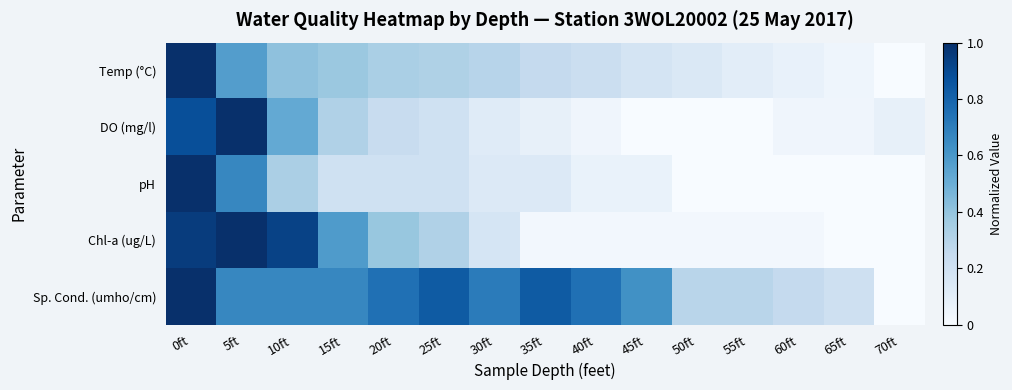

How many categories are shown in the chart?

15